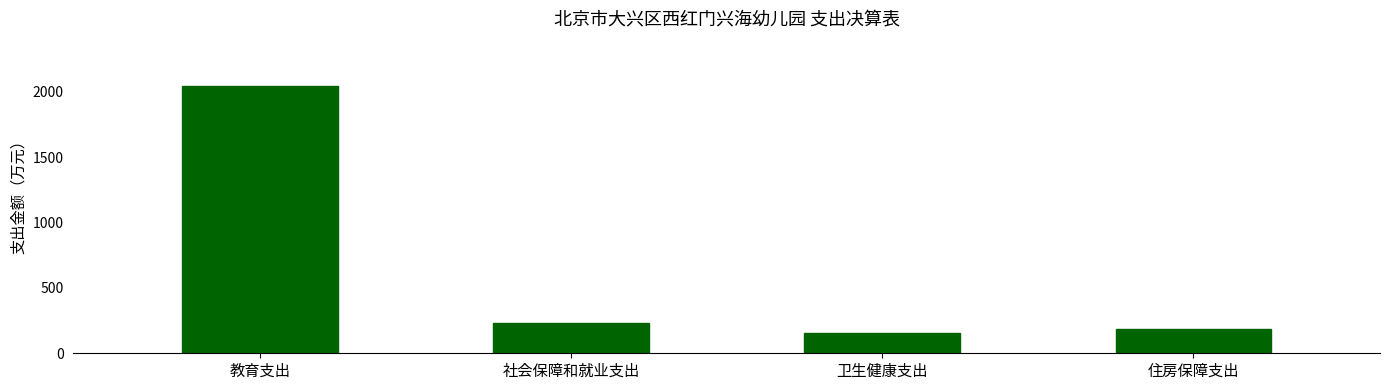

Which has a higher value, 社会保障和就业支出 or 卫生健康支出?

社会保障和就业支出